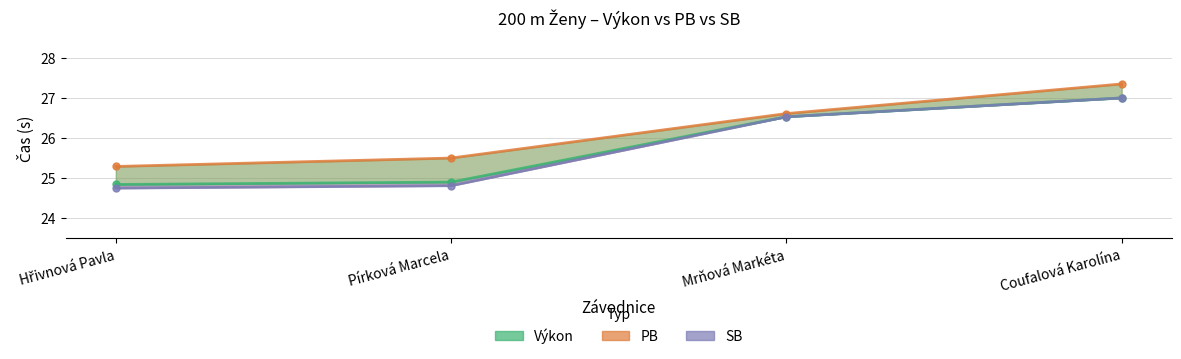

List the series in order of their peak value, lowest first.

Výkon, SB, PB